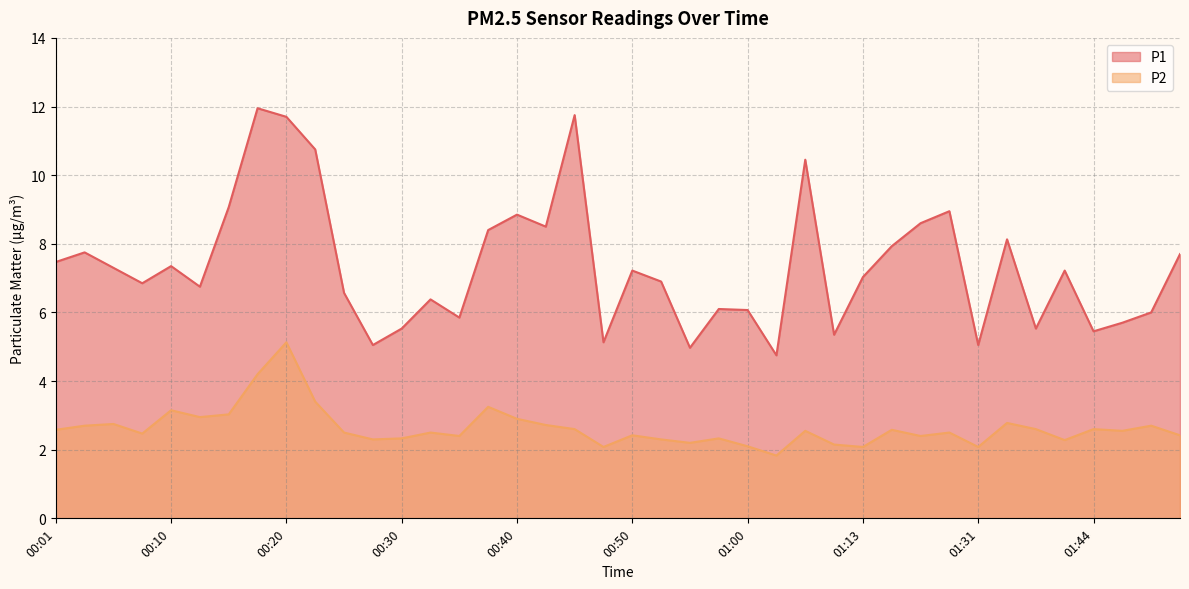

What is the difference between the maximum and minimum values in the P1 series?

7.2